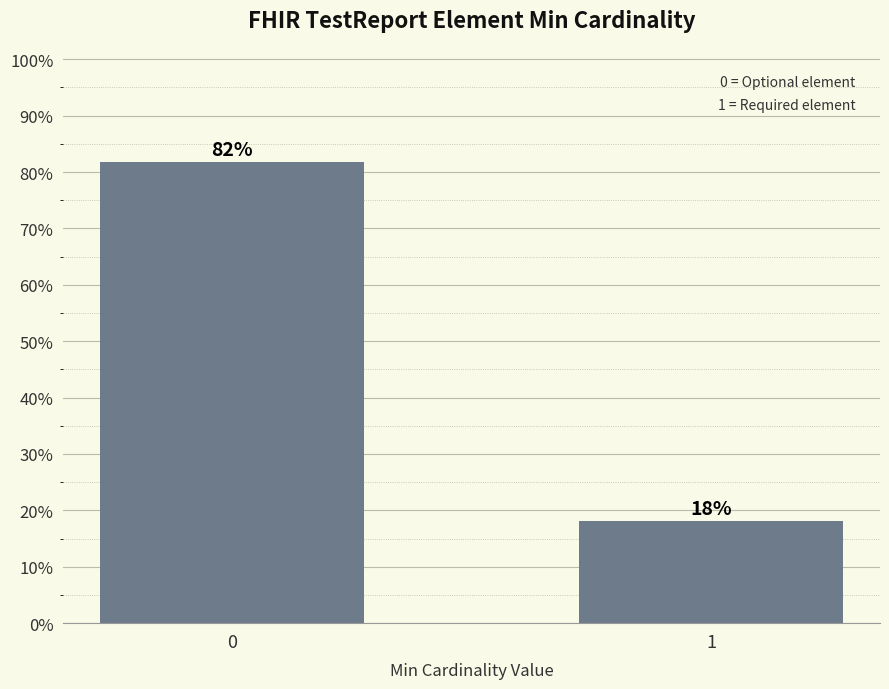

Are the bars horizontal?

No